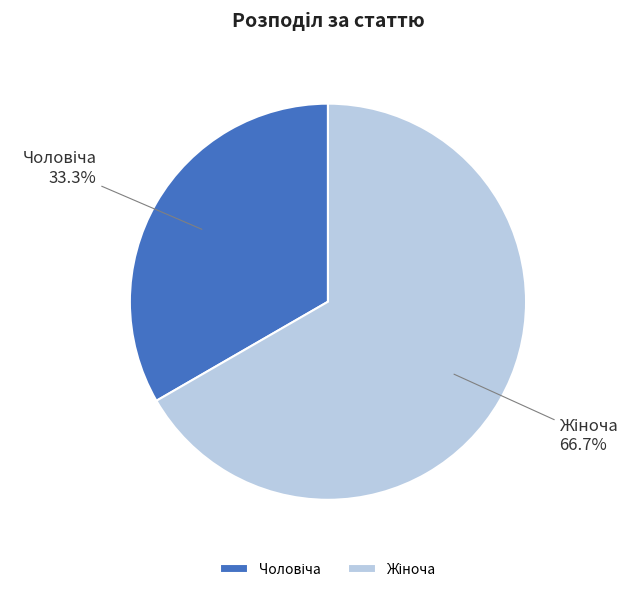

Does any single category account for the majority?

Yes